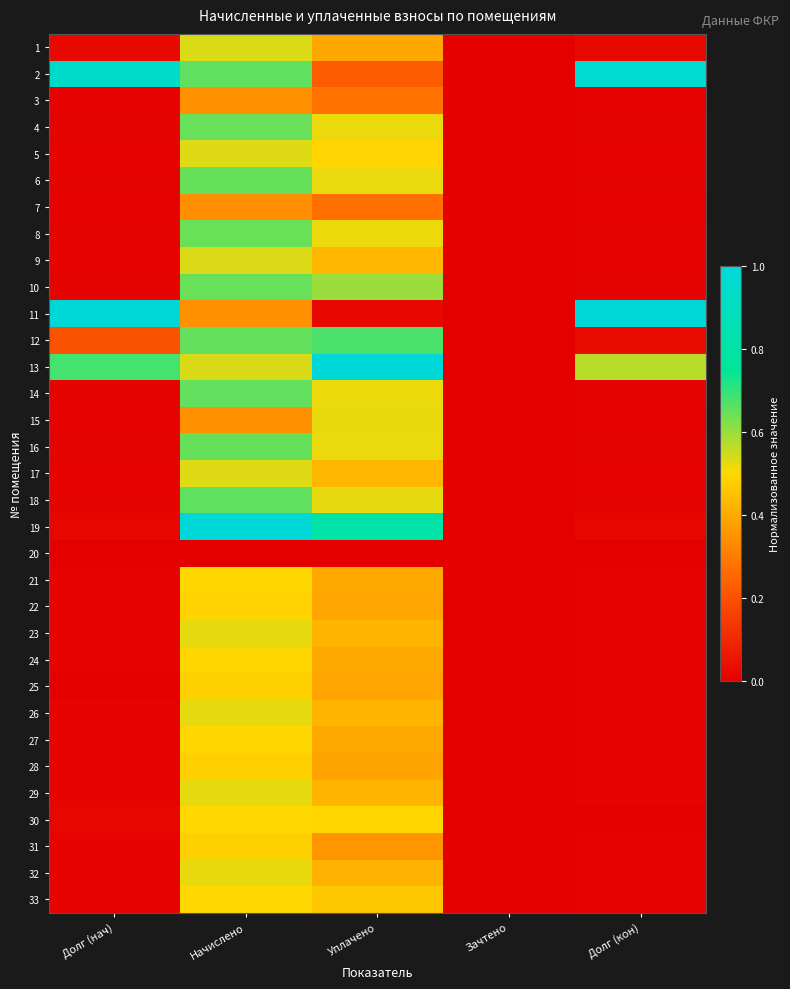

List the series in order of their peak value, lowest first.

20, 7, 3, 28, 31, 25, 22, 24, 21, 27, 30, 33, 32, 15, 23, 26, 29, 5, 17, 9, 1, 8, 4, 10, 6, 16, 14, 18, 12, 2, 11, 13, 19